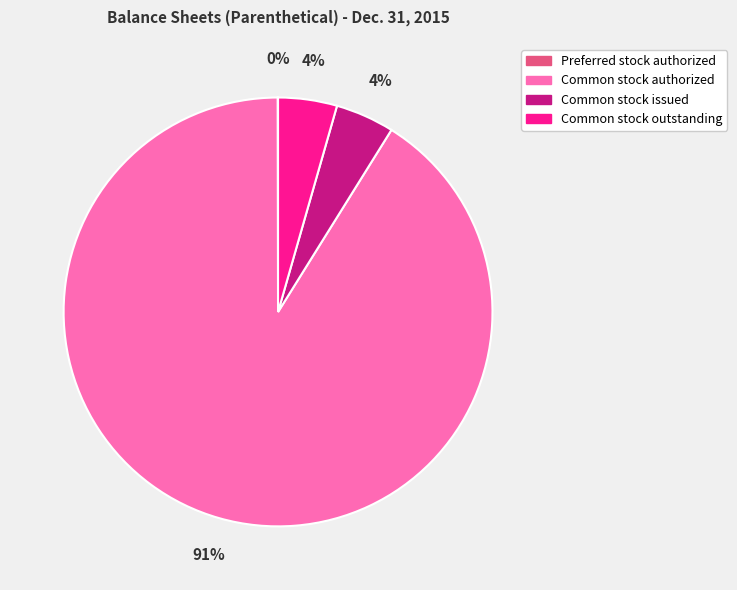

What is the majority slice?

Common stock authorized